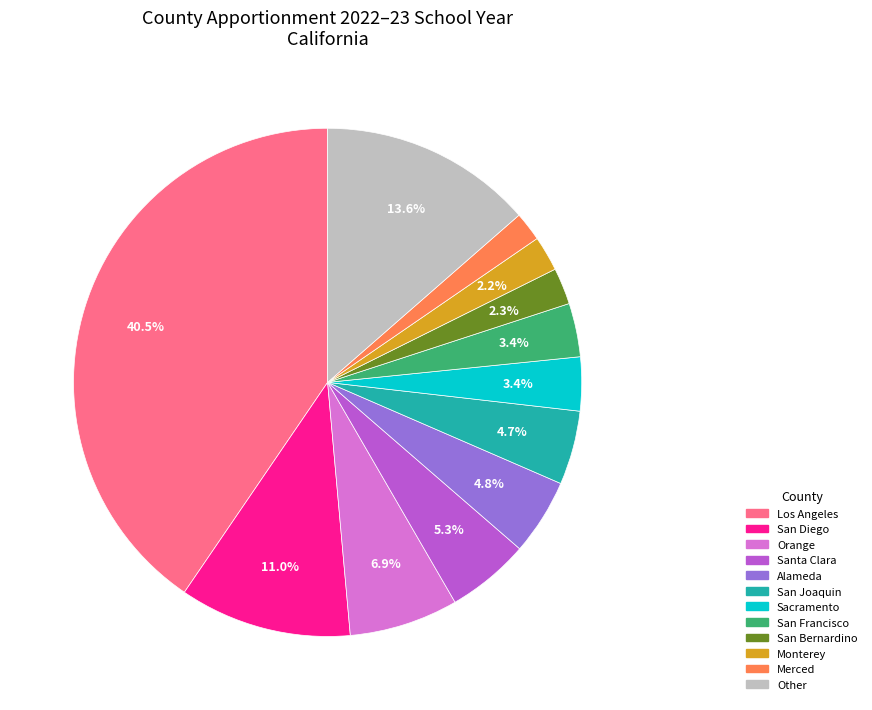

Is there any slice that represents more than half of the pie?

No